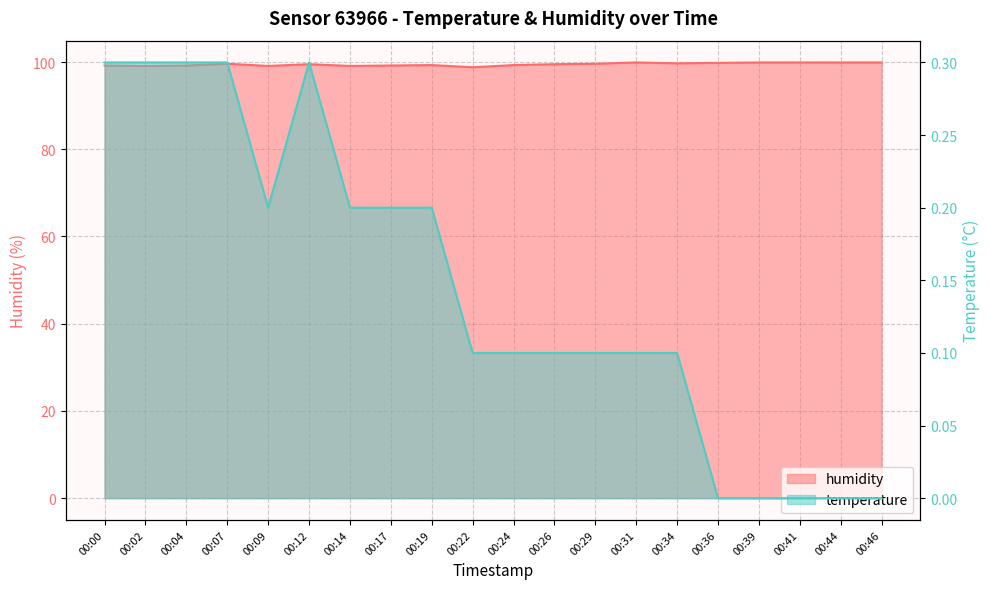

Where does the humidity series first go above 99?

00:00